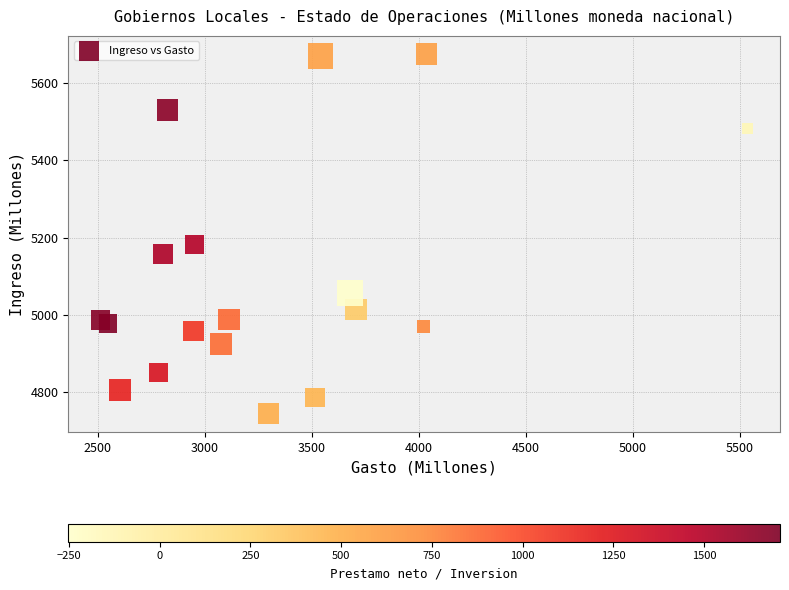

What Y value in the scatter plot is closest to 5209?

5182.2